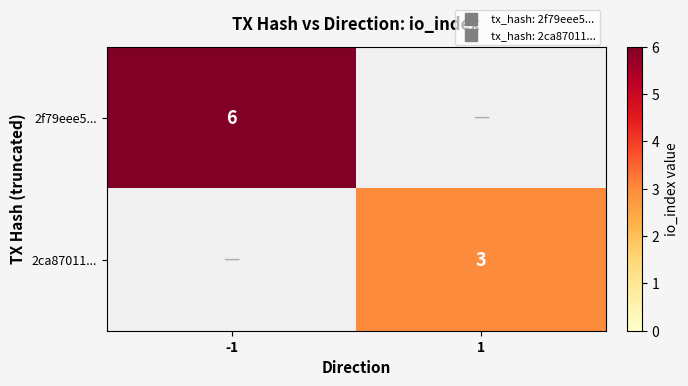

Count the number of data series in this chart.

2